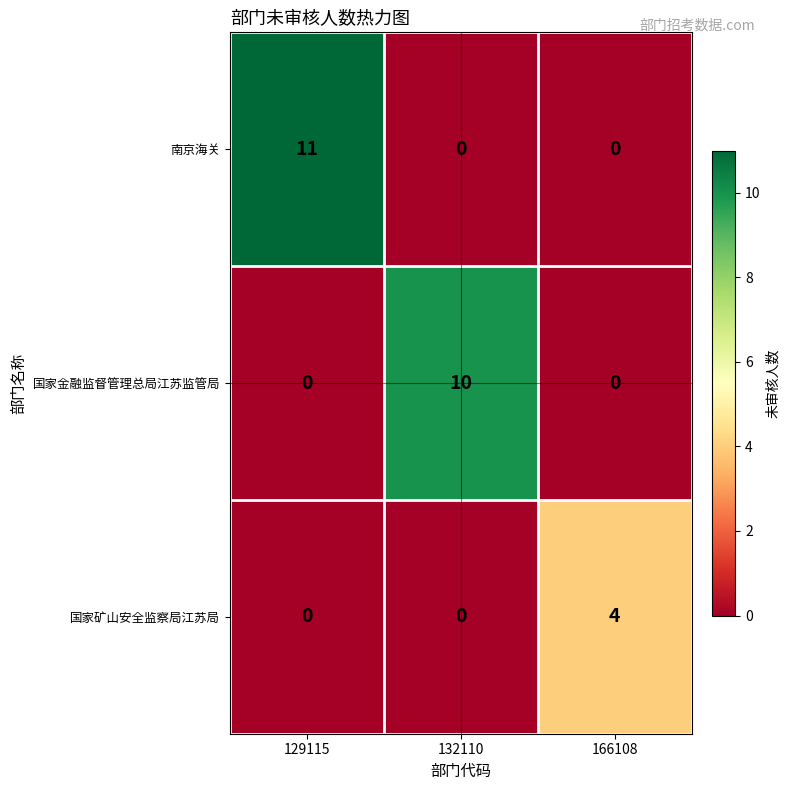

How many values in the 国家矿山安全监察局江苏局 series exceed 0?

1